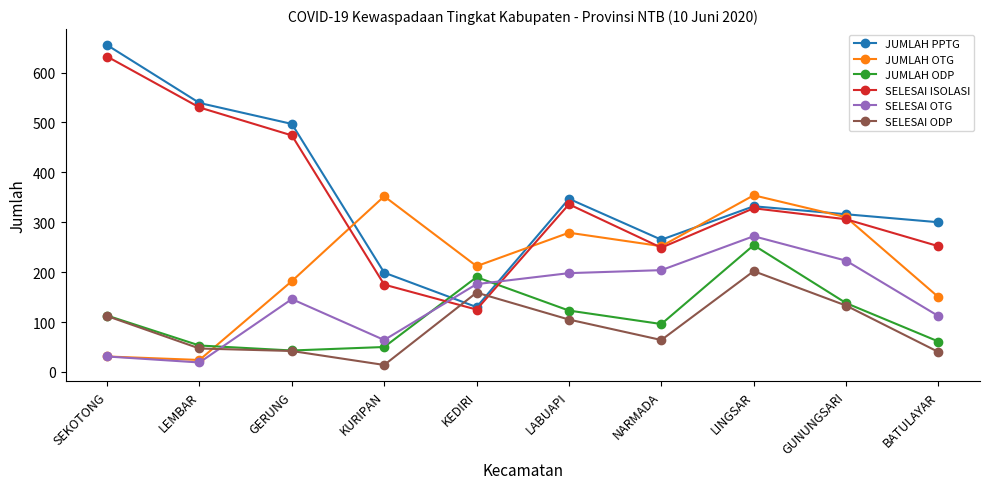

How many distinct data groups are displayed?

6